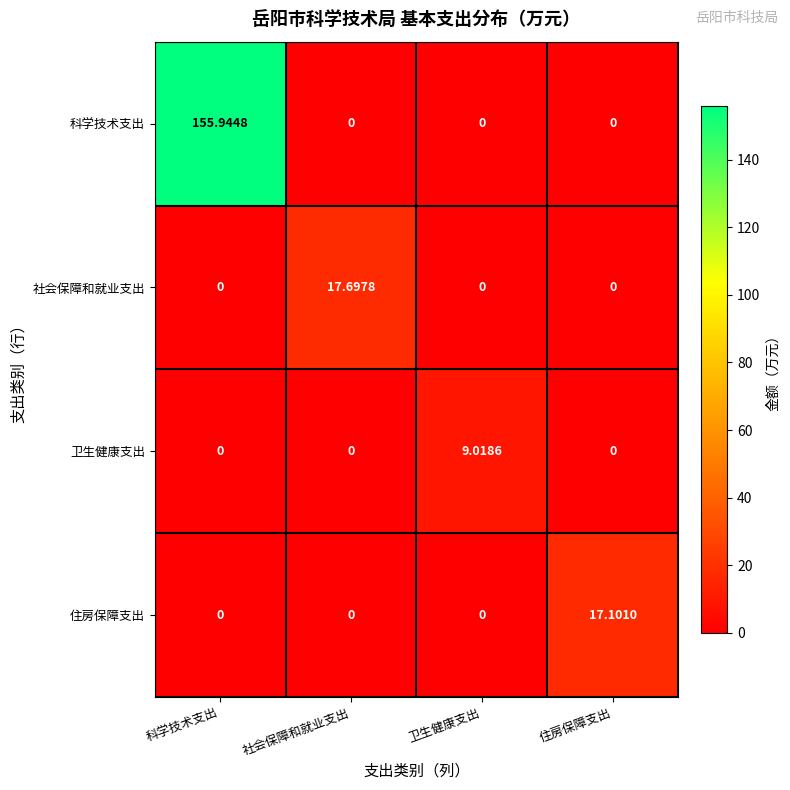

At which category does the chart reach its peak across all series?

科学技术支出